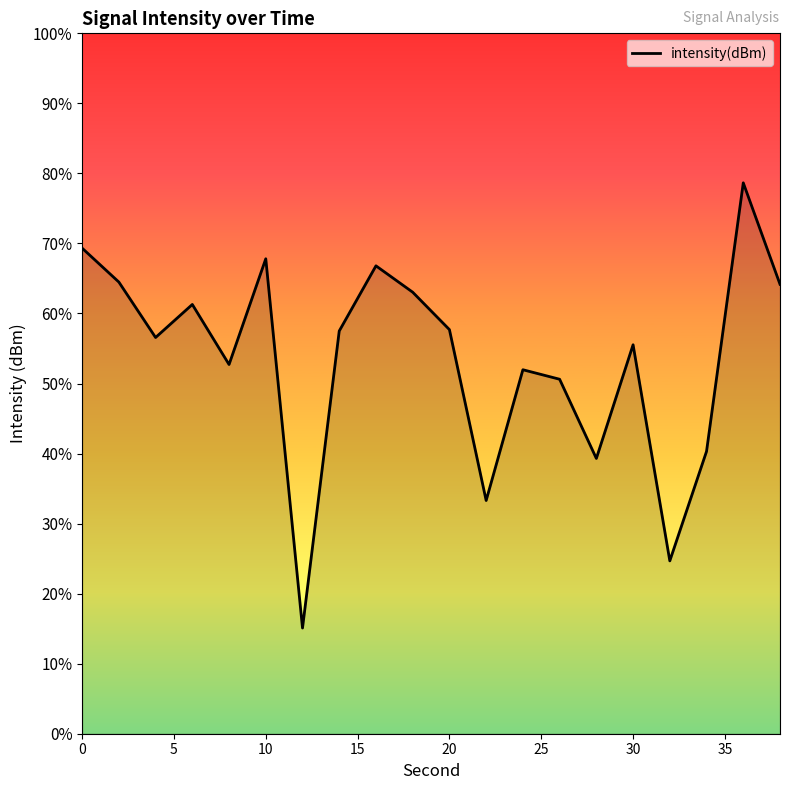

How many points are lower than both their immediate neighbors (excluding endpoints)?

6